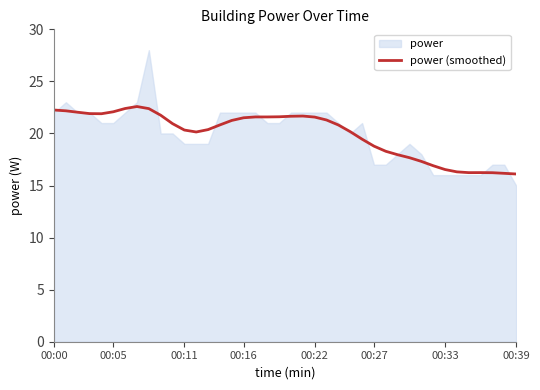

What is the difference between the second highest and minimum values?

6.3